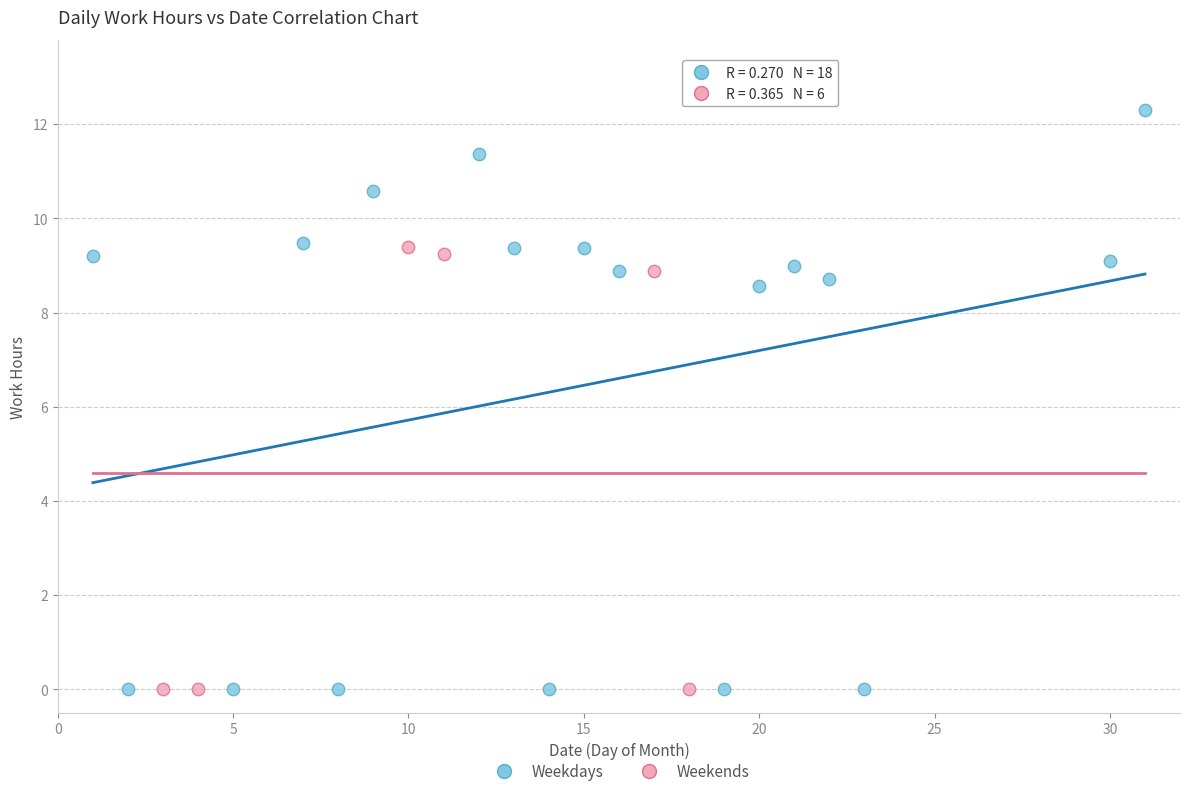

What are all the series names shown in the legend?

Weekdays, Weekends